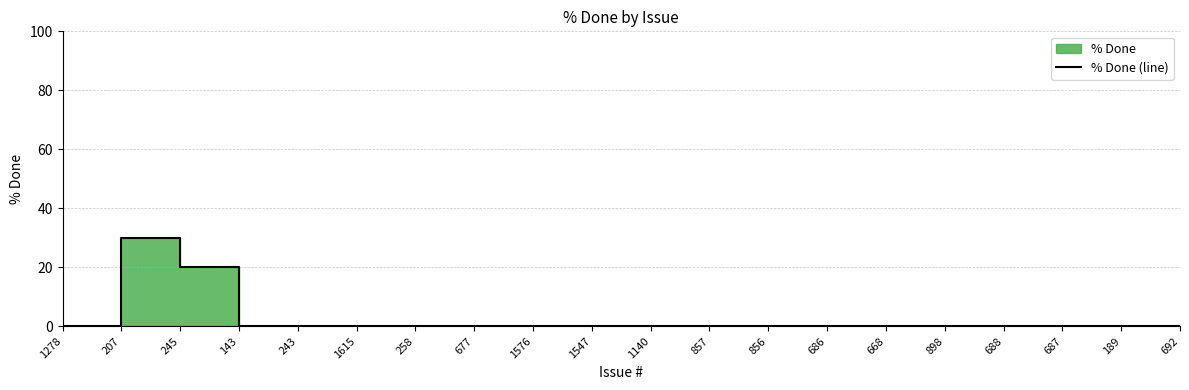

Reading right to left, what are all the values shown in this chart?

0	0	0	0	0	0	0	0	0	0	0	0	0	0	0	0	0	20	30	0